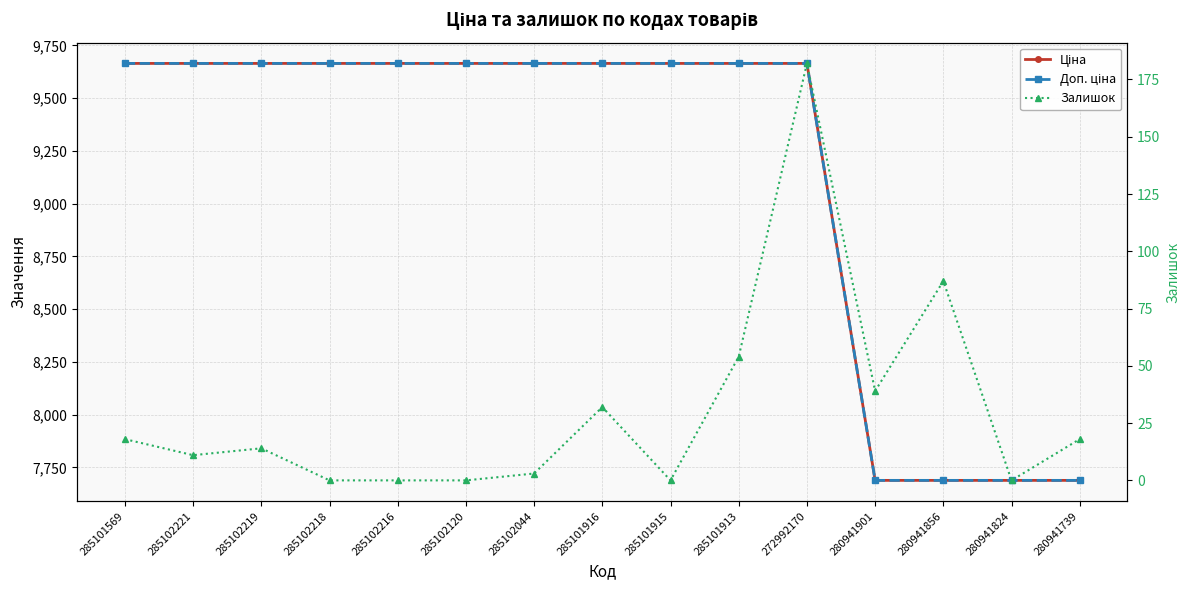

The value of Ціна at 285102120 is 4483.4. True or false?

False